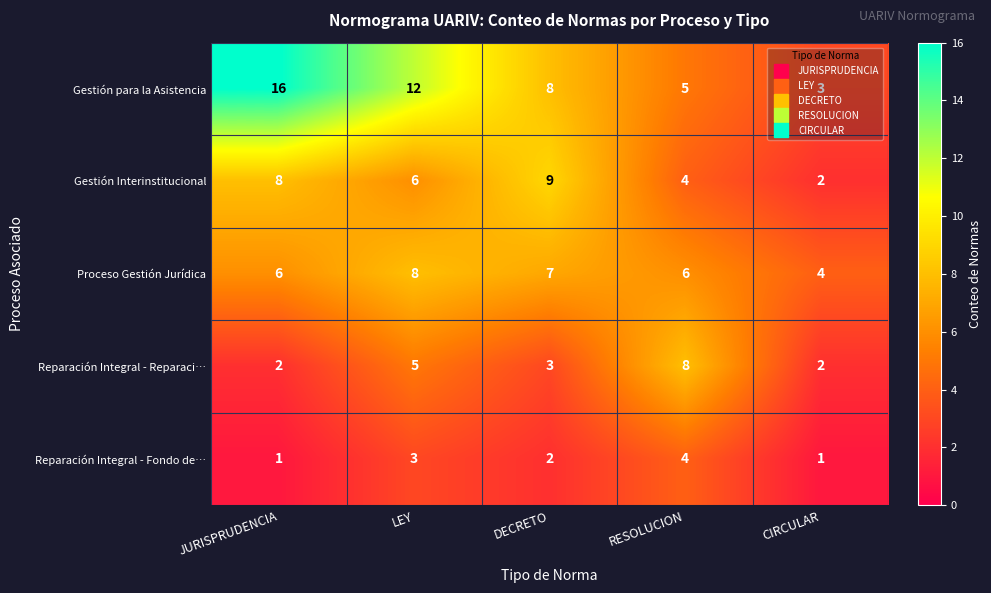

Is it true that Reparación Integral - Reparaci… equals 2 at JURISPRUDENCIA?

True